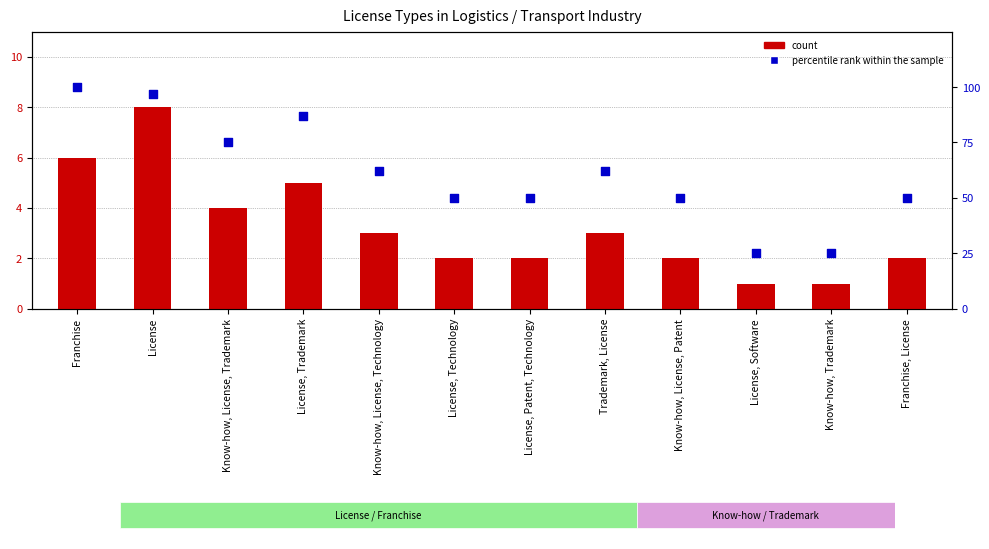

What is the total value across all series at Trademark, License?

65